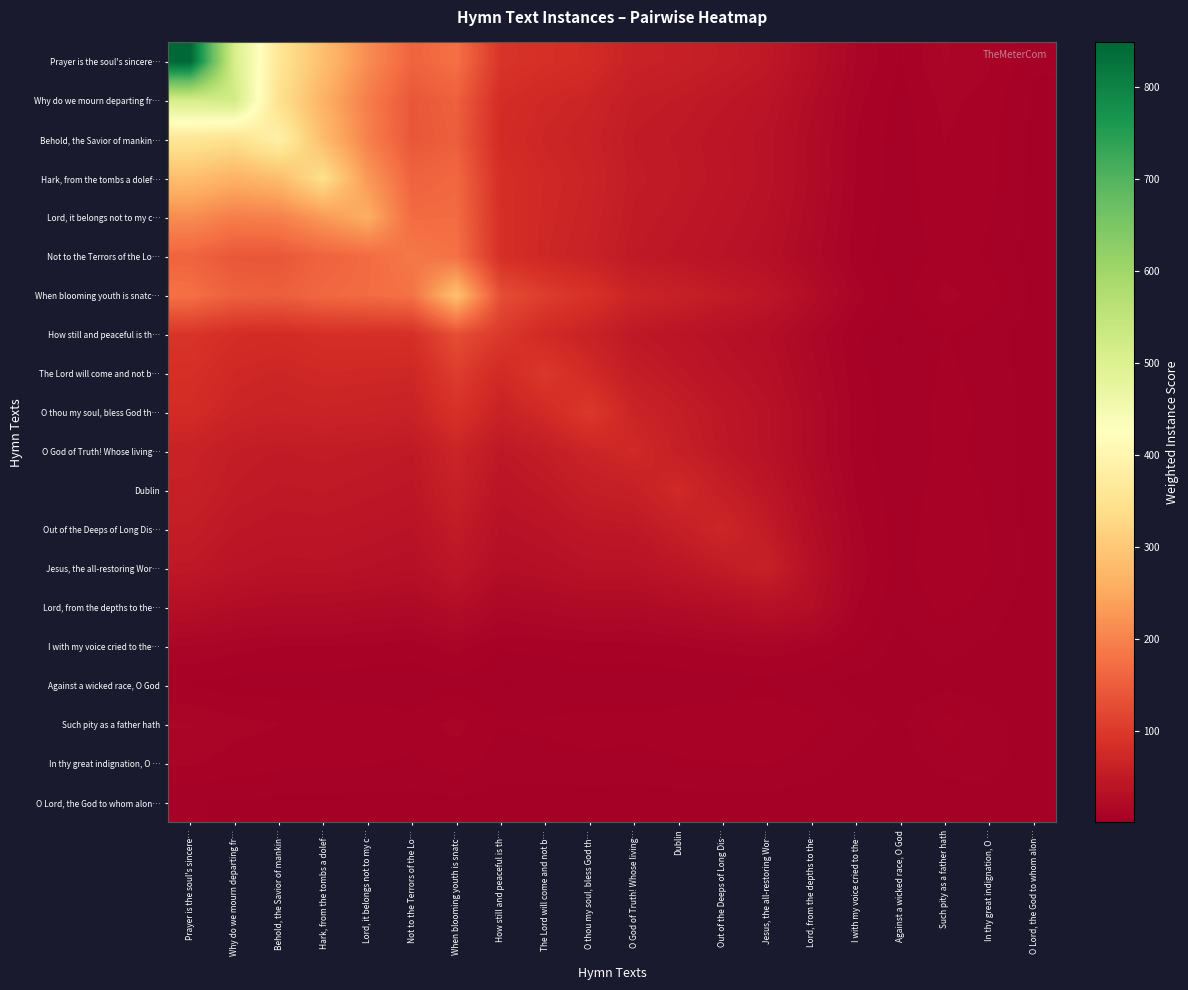

What is the total value across all series at I with my voice cried to the…?

177.9